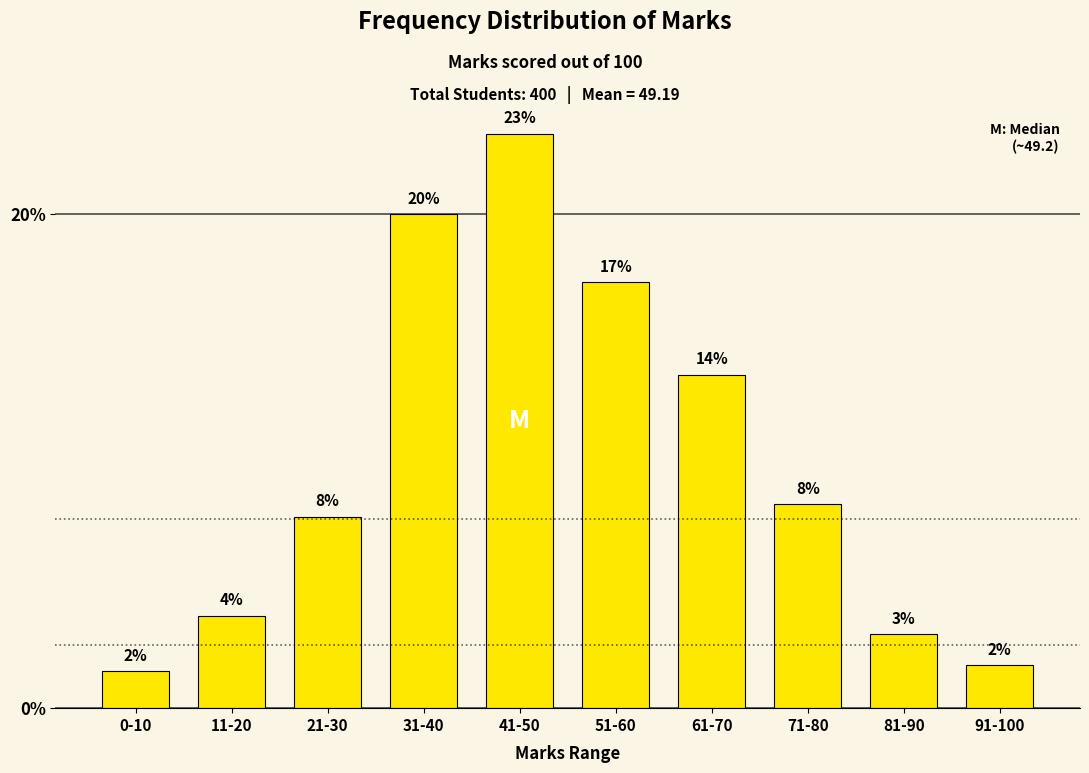

Are the bars horizontal?

No